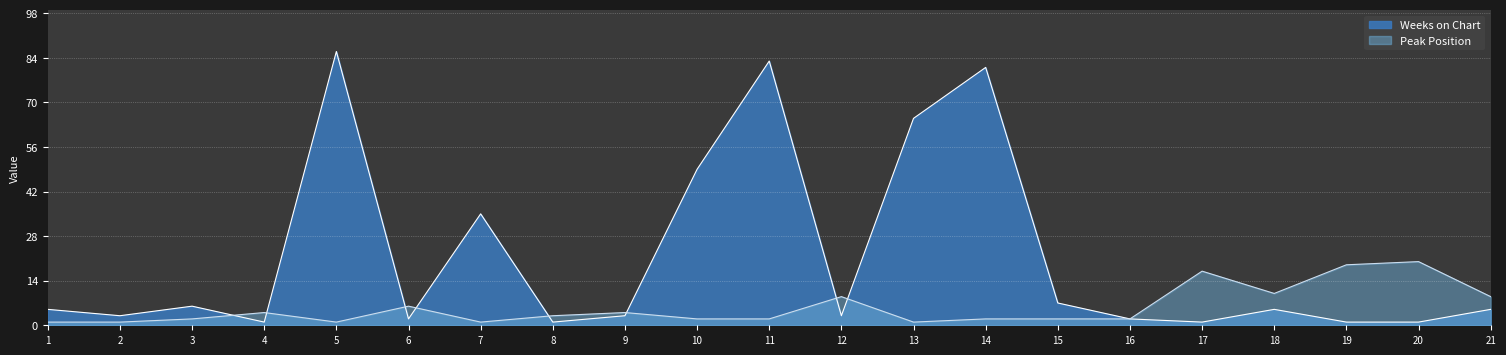

Reading left to right, what are all the values shown in this chart?

Weeks on Chart: 5	3	6	1	86	2	35	1	3	49	83	3	65	81	7	2	1	5	1	1	5
Peak Position: 1	1	2	4	1	6	1	3	4	2	2	9	1	2	2	2	17	10	19	20	9